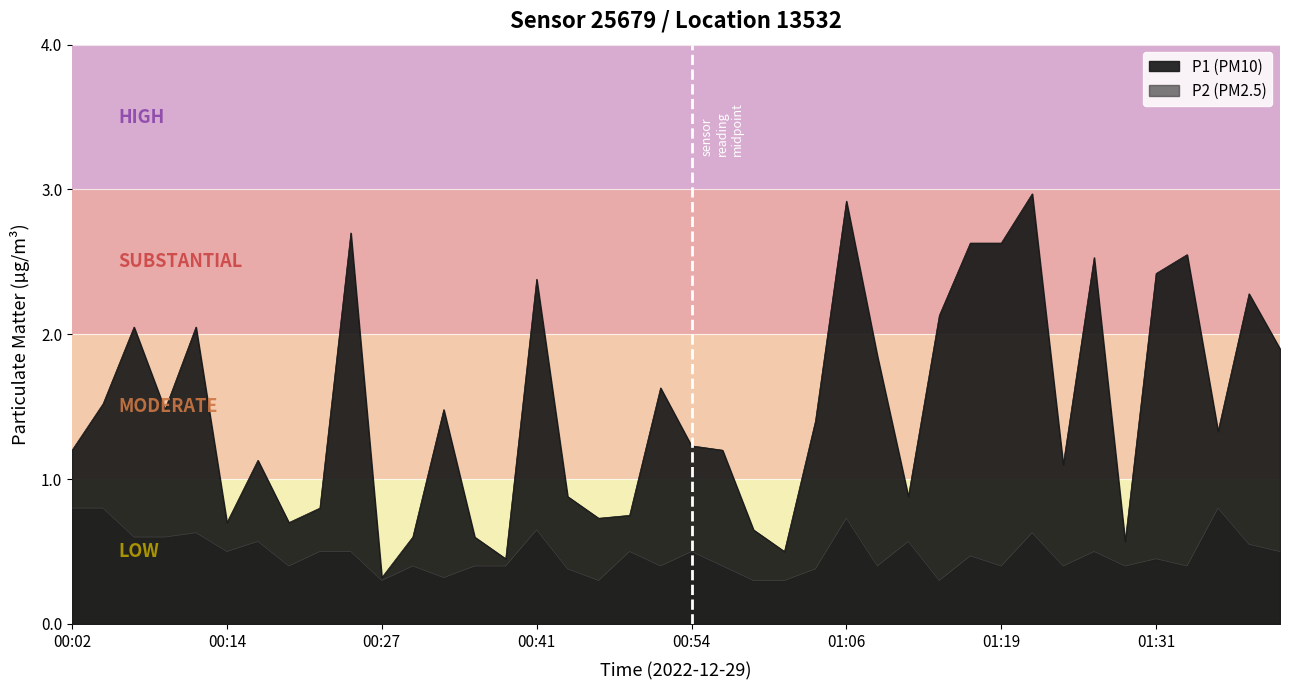

What is the difference between the maximum and minimum values in the P1 series?

2.7